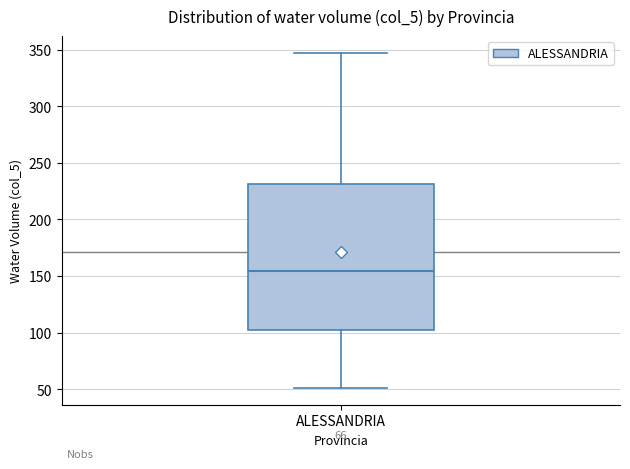

Read this box plot against the y-axis: the position of the median line, the range covered by the box, and the ends of both whiskers. The values are not printed on the chart, so give them approximately, as read against the axis.

median 155, box 100 to 230, whiskers 50 to 345